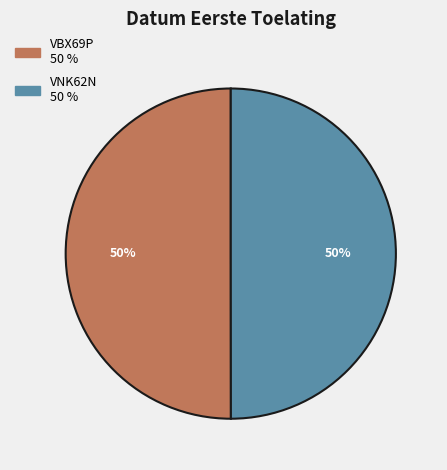

To the nearest percent, what percentage of the pie is VBX69P?

50%